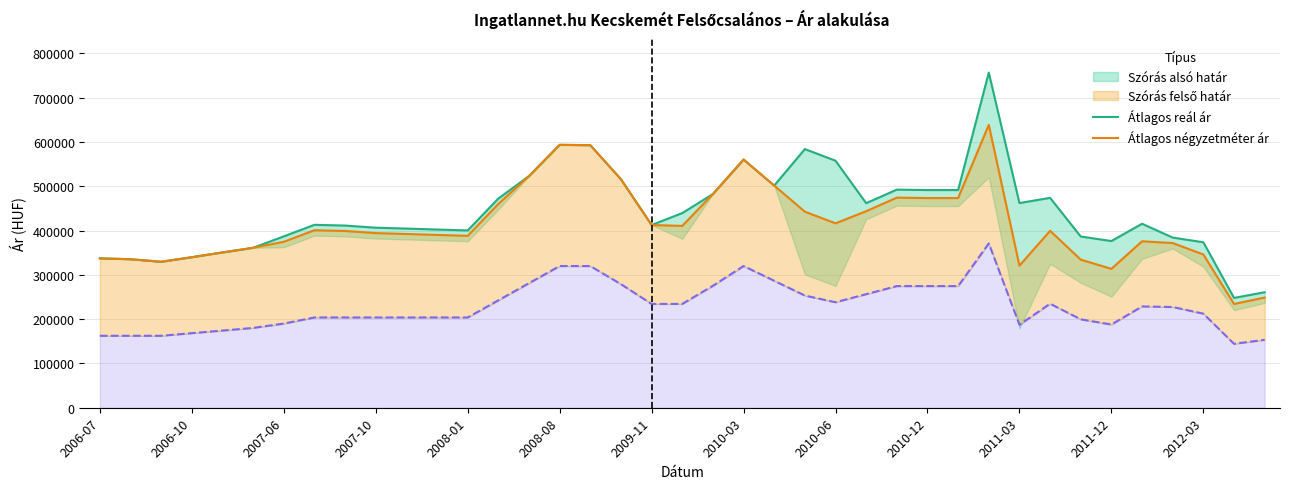

What is the difference between the maximum and minimum values in the Átlagos reál ár series?

508867